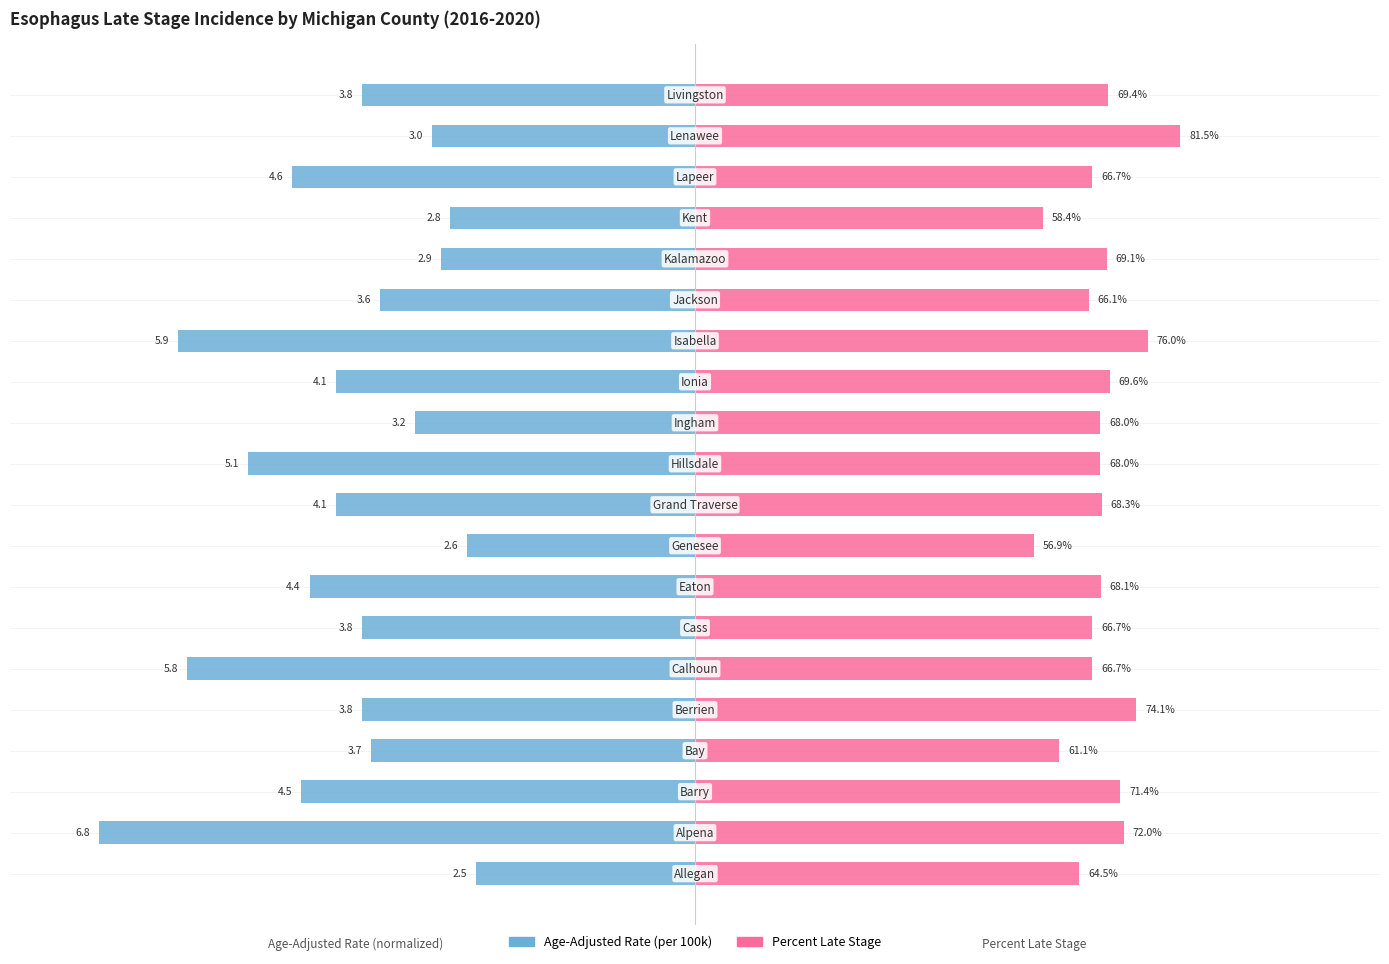

How many groups of bars are there?

20